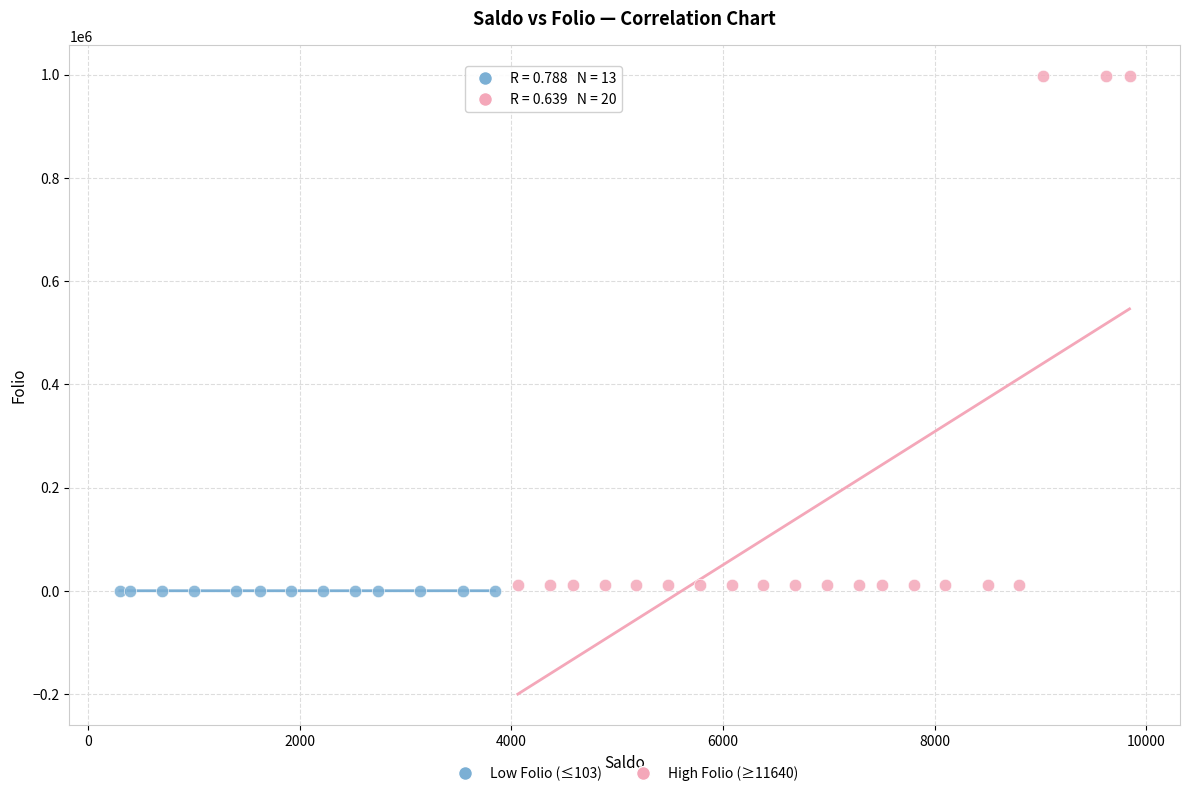

Which series has the largest Y range (max minus min)?

High Folio (≥11640)